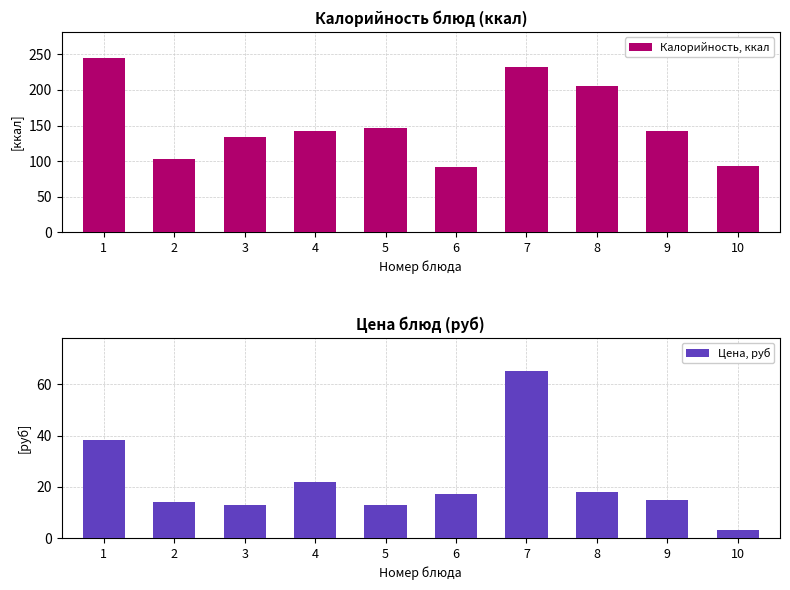

At 4, list the series in order from largest to smallest.

Калорийность, ккал, Цена, руб